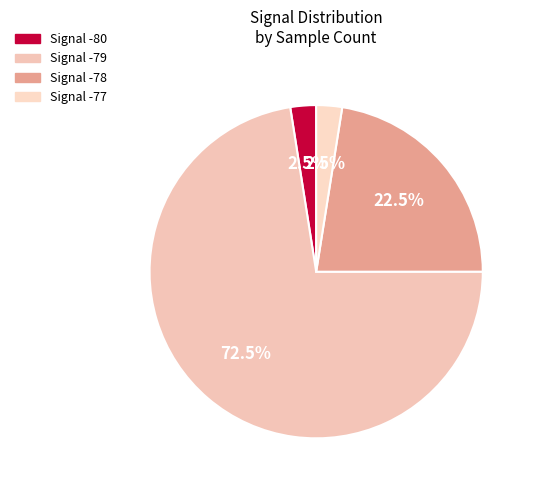

Is there any slice that represents more than half of the pie?

Yes